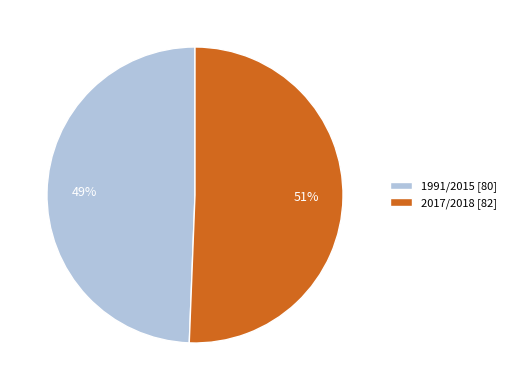

Which category accounts for the majority?

2017/2018